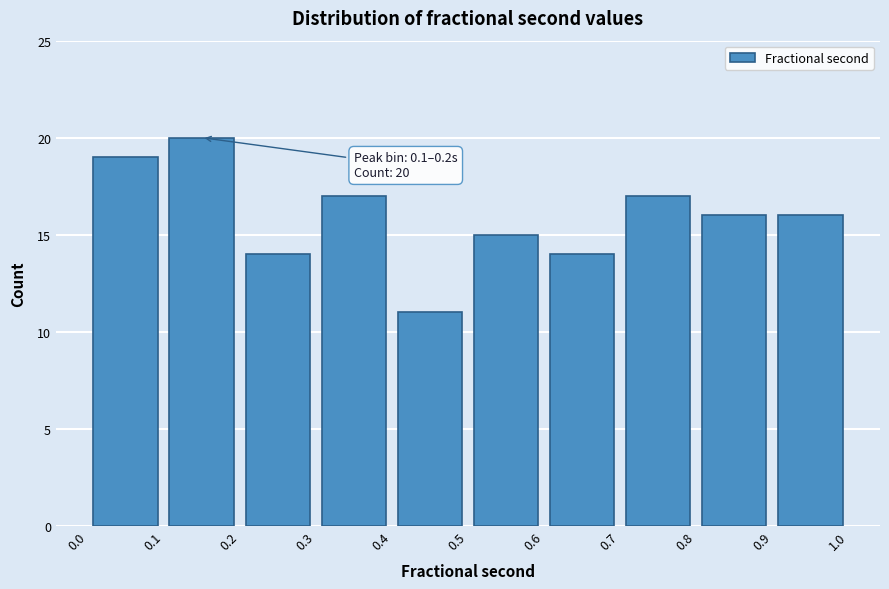

Over which range of the x-axis is the bar tallest?

0.1 to 0.2